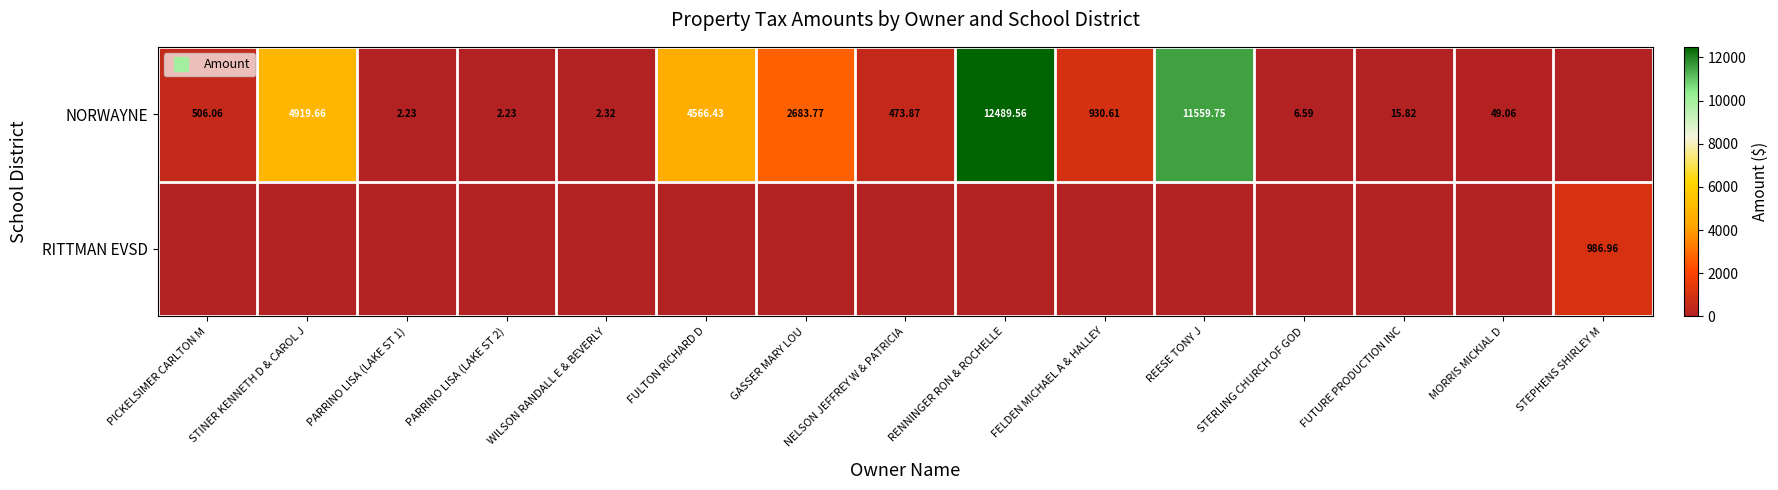

What is the difference between the second highest and second lowest values in the NORWAYNE series?

11557.5